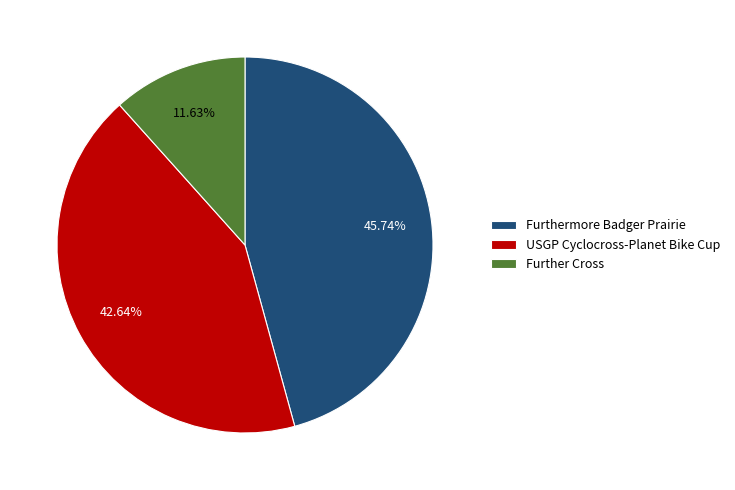

What is the total percentage of Further Cross and Furthermore Badger Prairie?

57.4%